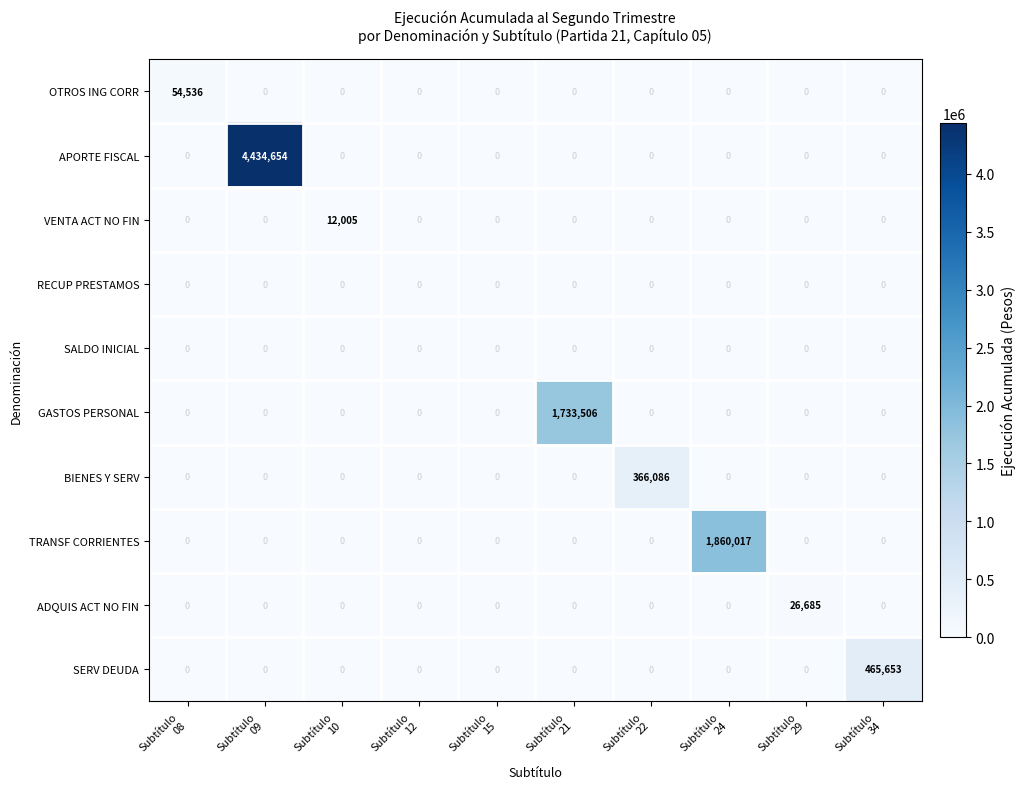

Which series has the widest spread of values?

APORTE FISCAL